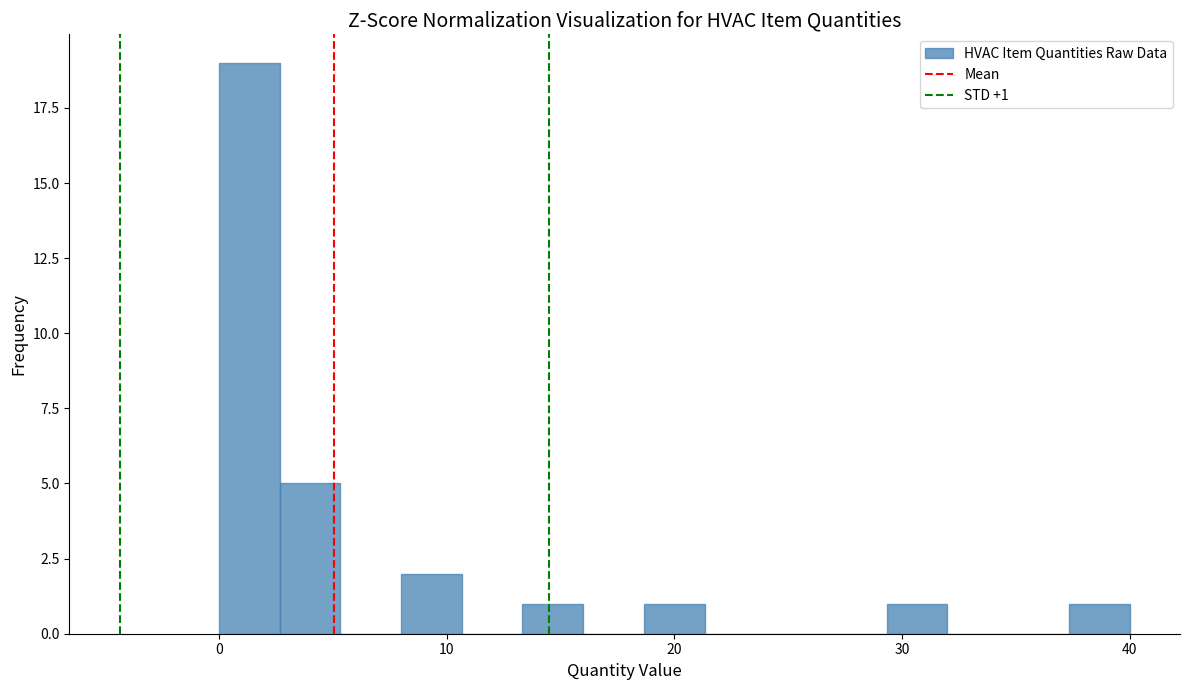

Read against the x-axis, roughly where is the centre of the tallest bar?

1